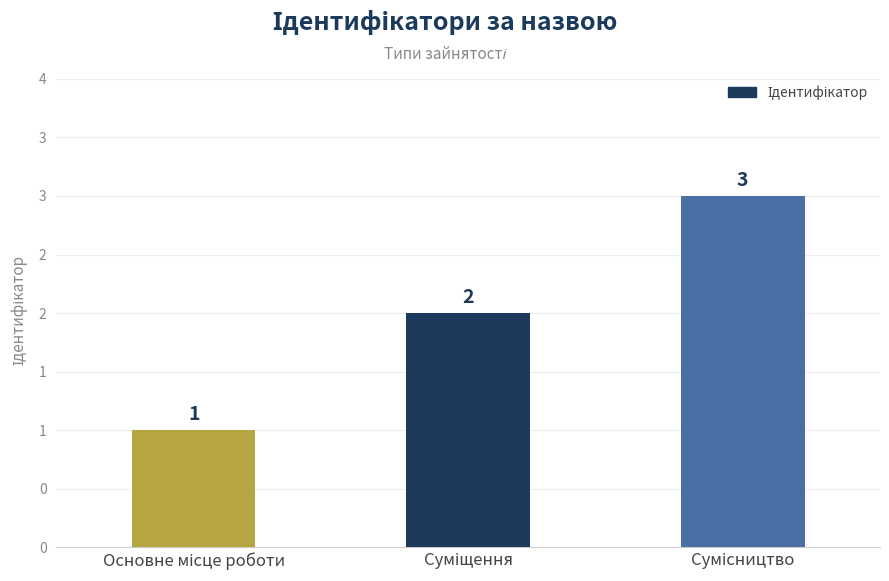

Does the chart contain any negative values?

No